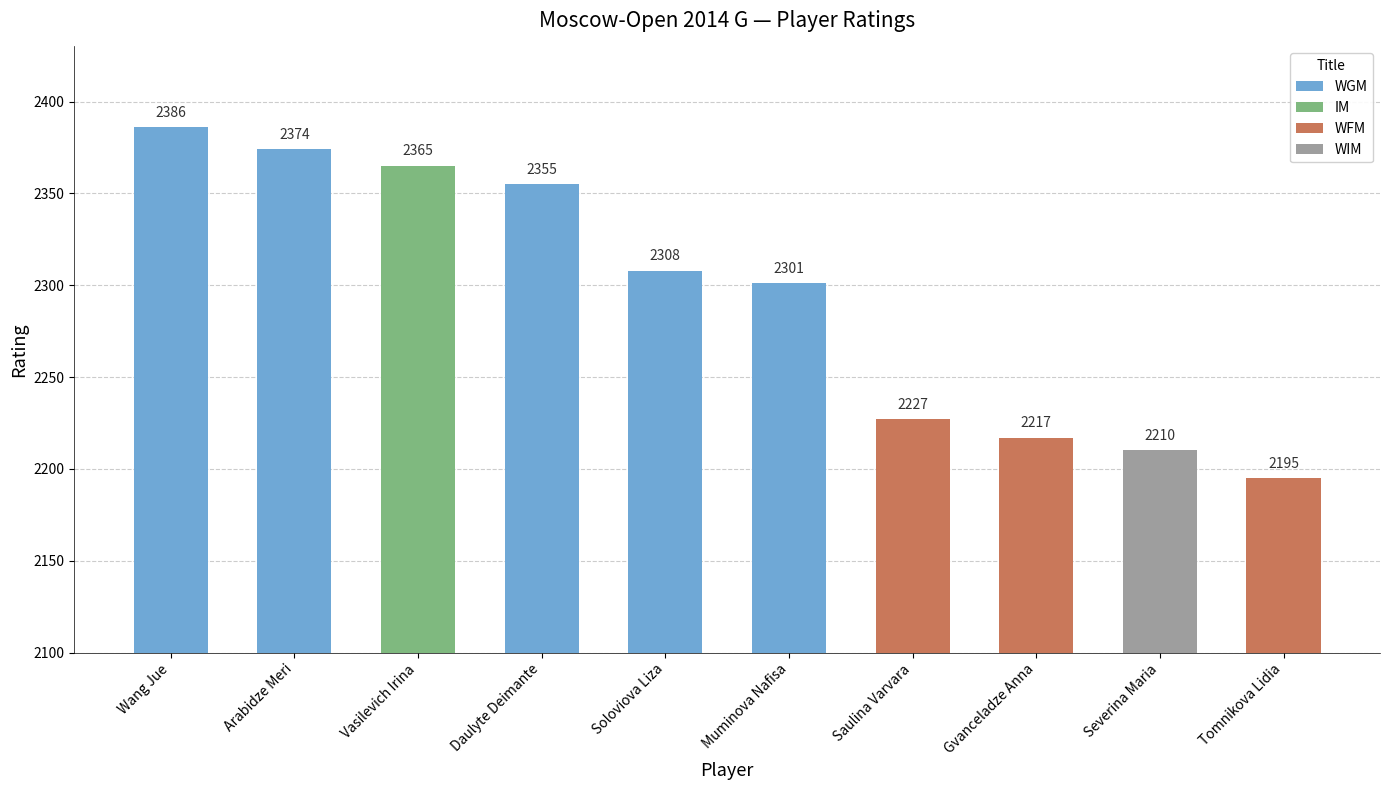

Read the value at Arabidze Meri, to the nearest 5.

2375